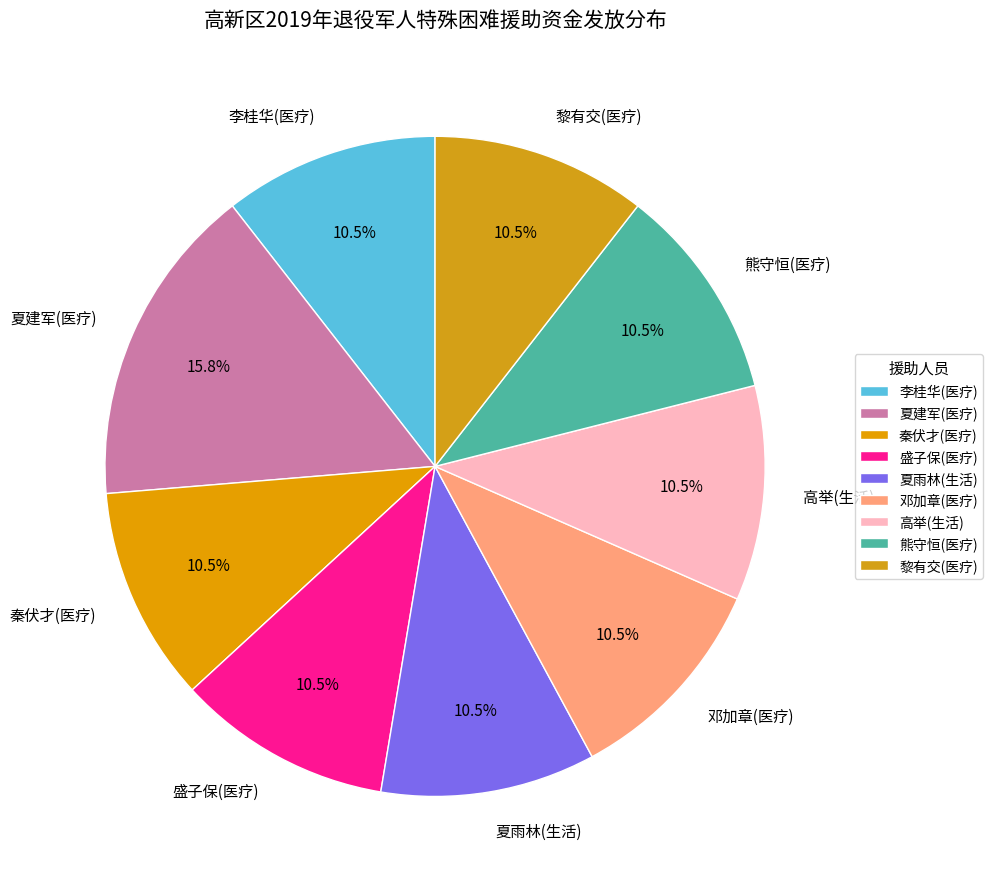

Approximately how many times larger is the value at 夏雨林(生活) compared to 熊守恒(医疗)?

1.0